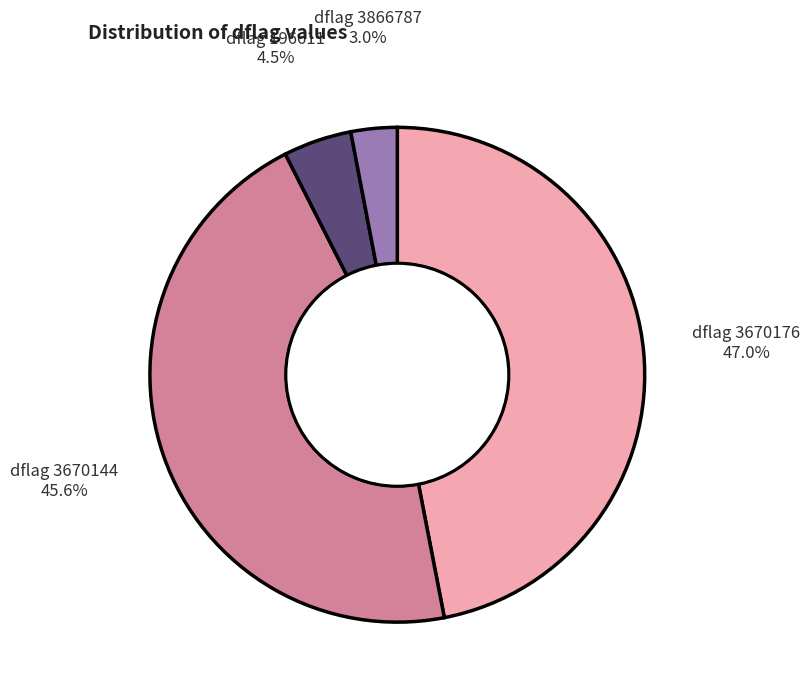

How many slices are in this pie chart?

4